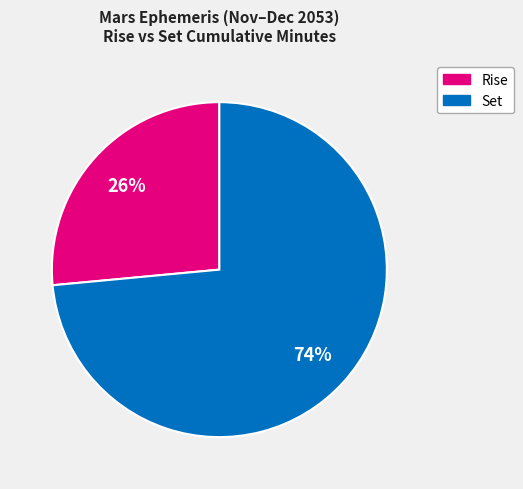

Between Rise and Set, which is larger?

Set